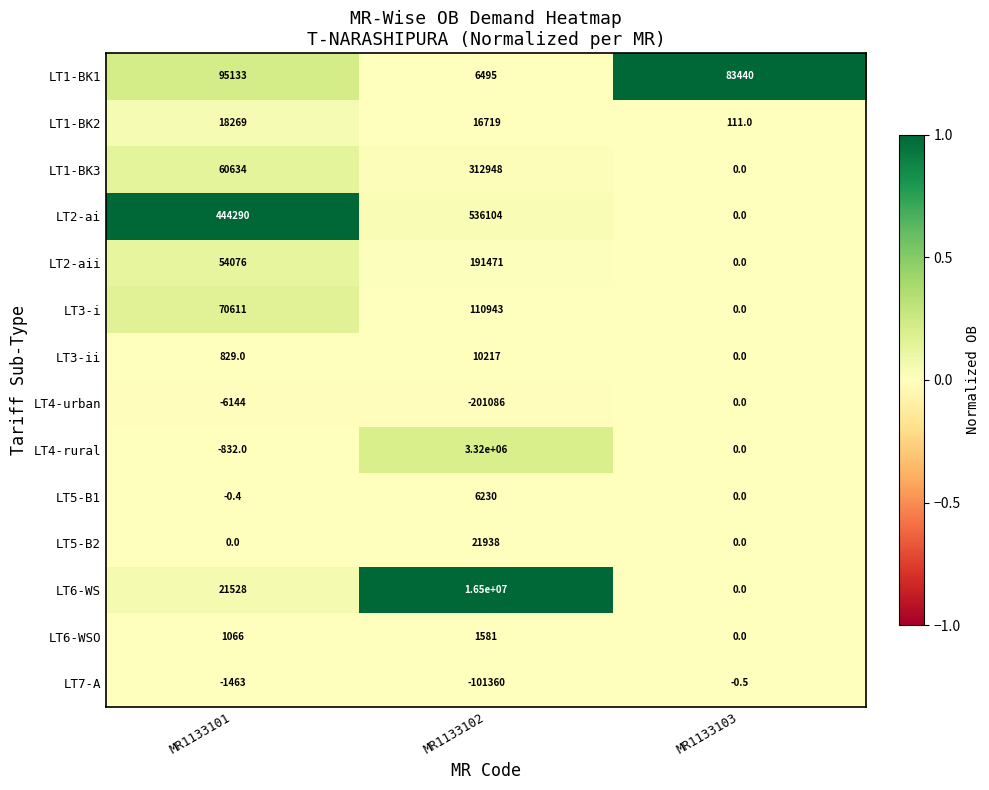

At which category is the sum across all series the highest?

MR1133102